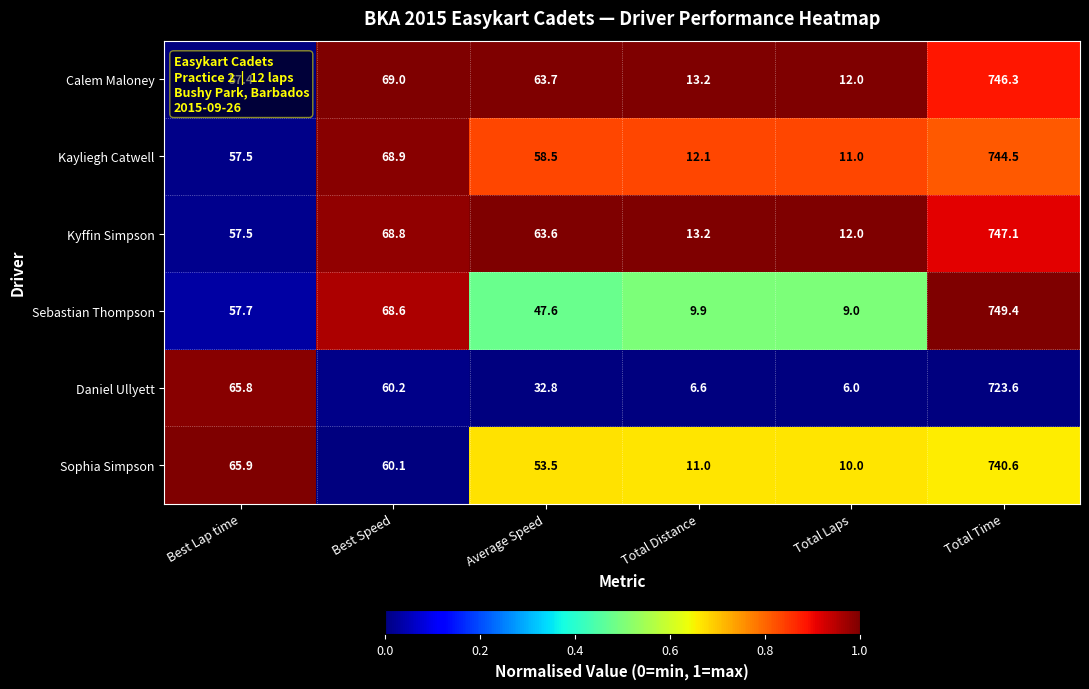

How many data points in Sophia Simpson are above 60?

3